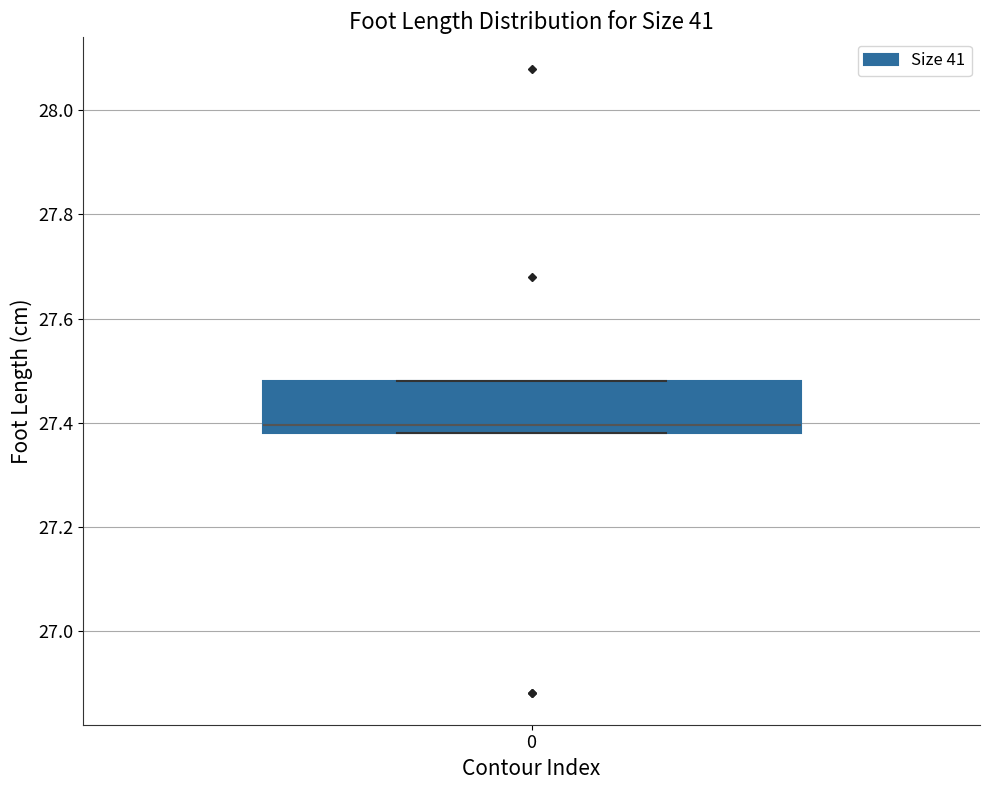

Where is the upper edge of the box at x = 0 on the y-axis? The values are not printed on the chart, so give them approximately, as read against the axis.

27.48